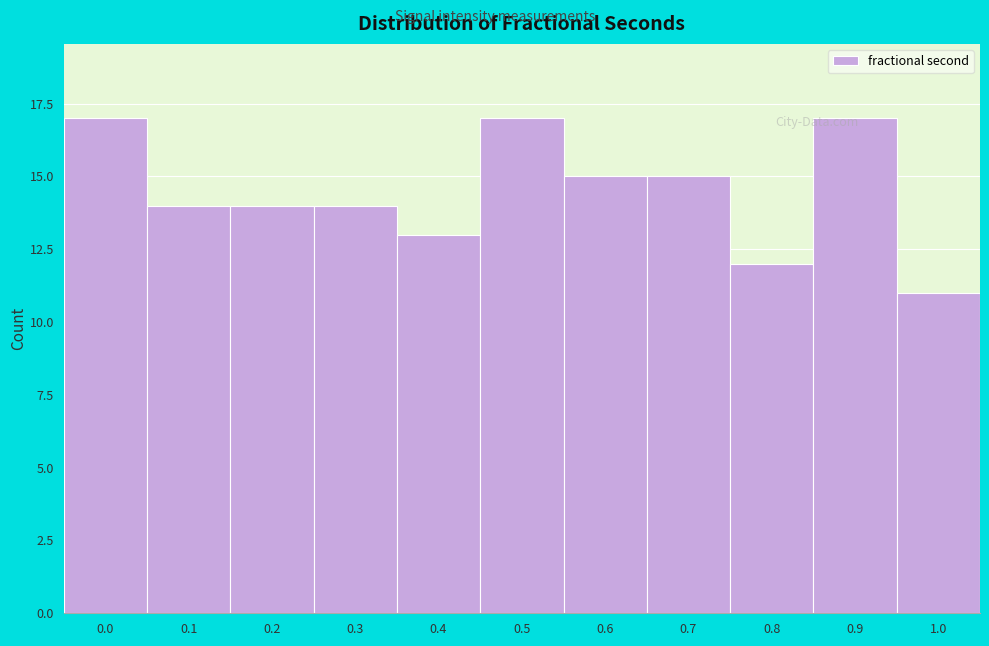

Reading left to right, transcribe all the data shown in this chart.

17	14	14	14	13	17	15	15	12	17	11